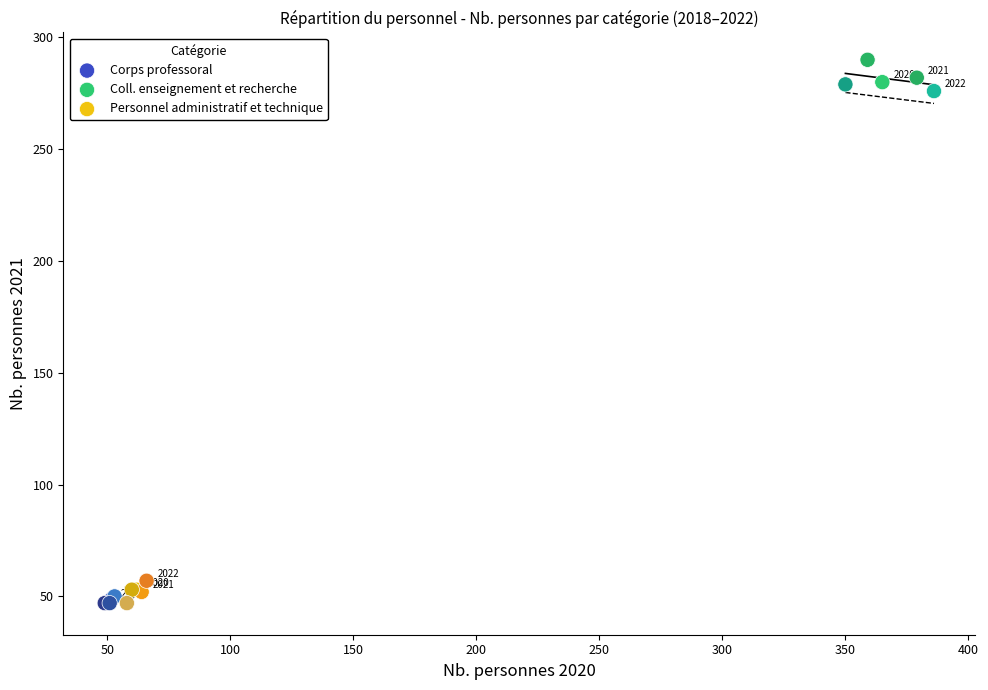

Which series has the largest Y range (max minus min)?

Coll. enseignement et recherche